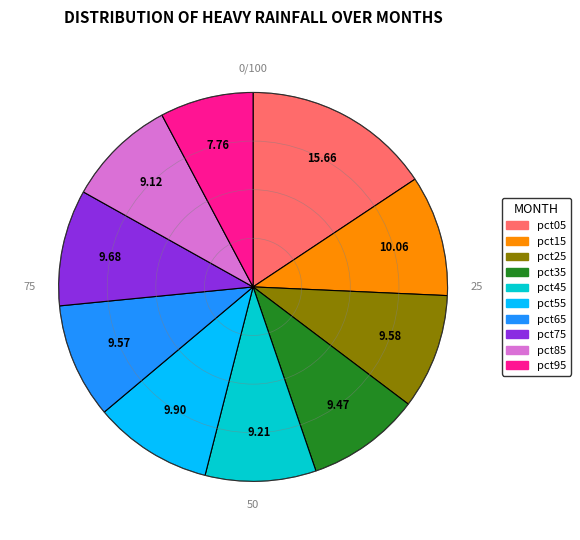

Combined, do pct05 and pct35 account for over 50%?

No